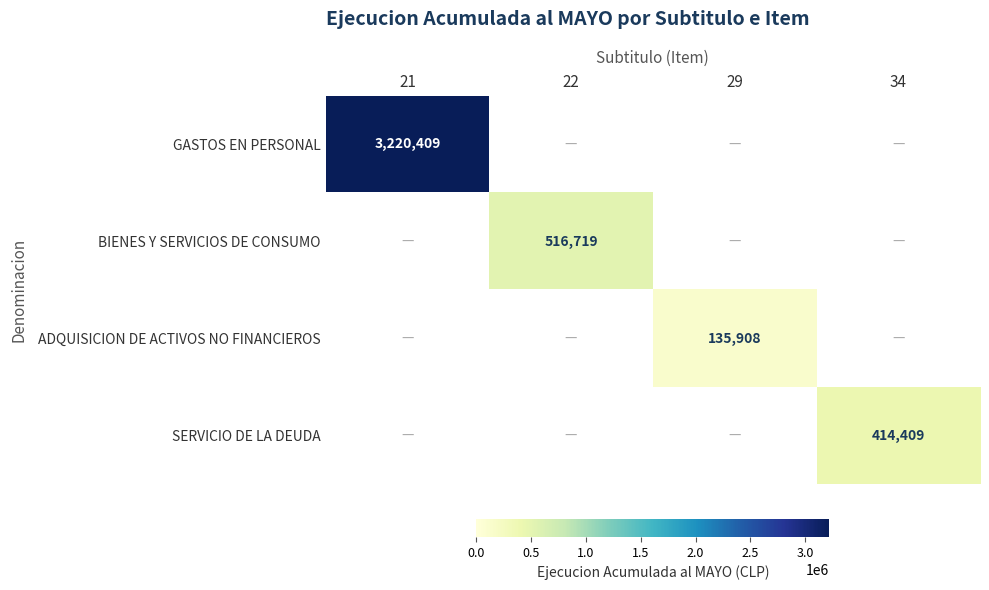

The value of GASTOS EN PERSONAL at 21 is 3220409. True or false?

True